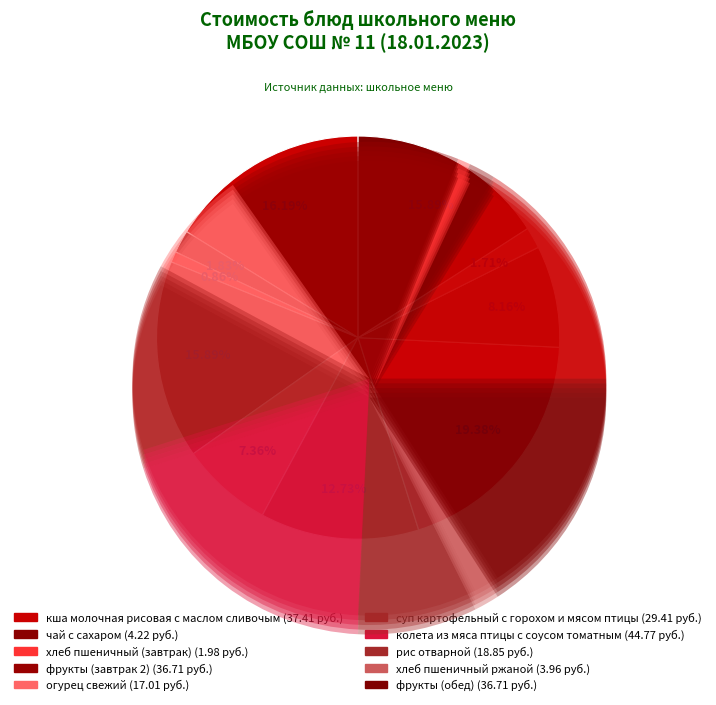

What is the largest slice in the pie chart?

колета из мяса птицы с соусом томатным